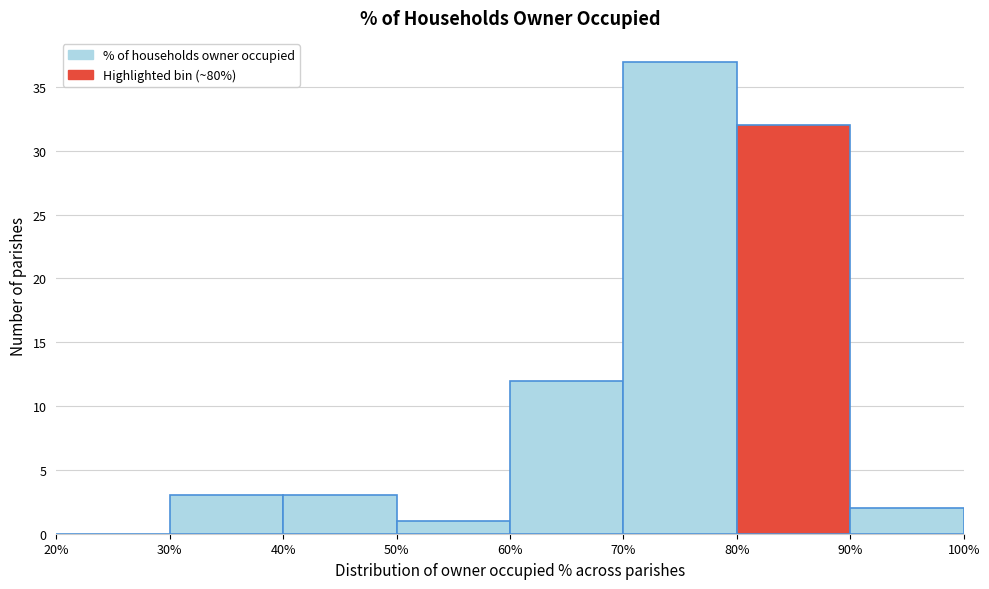

Reading left to right, transcribe this chart: for each bar, give the range it covers on the x-axis and its height. The values are not printed on the chart, so give them approximately, as read against the axis.

20% to 30%: 0
30% to 40%: 3
40% to 50%: 3
50% to 60%: 1
60% to 70%: 12
70% to 80%: 37
80% to 90%: 32
90% to 100%: 2